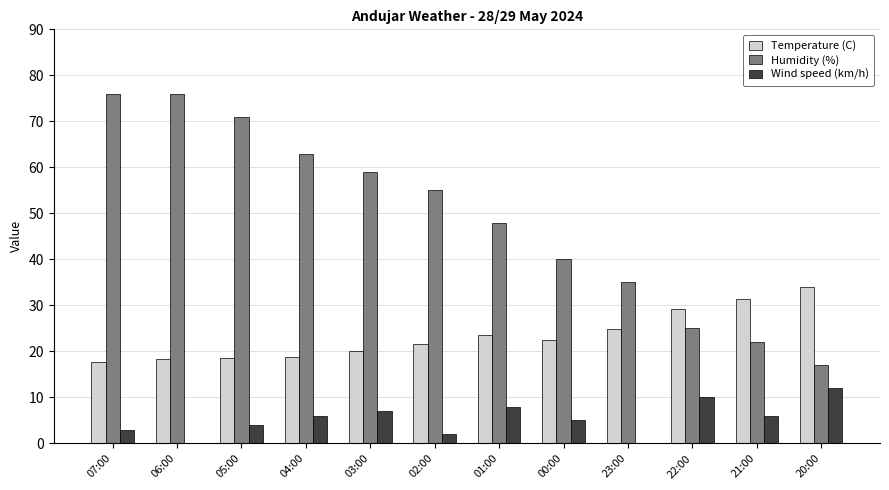

At which label does Temperature (C) reach its peak?

20:00